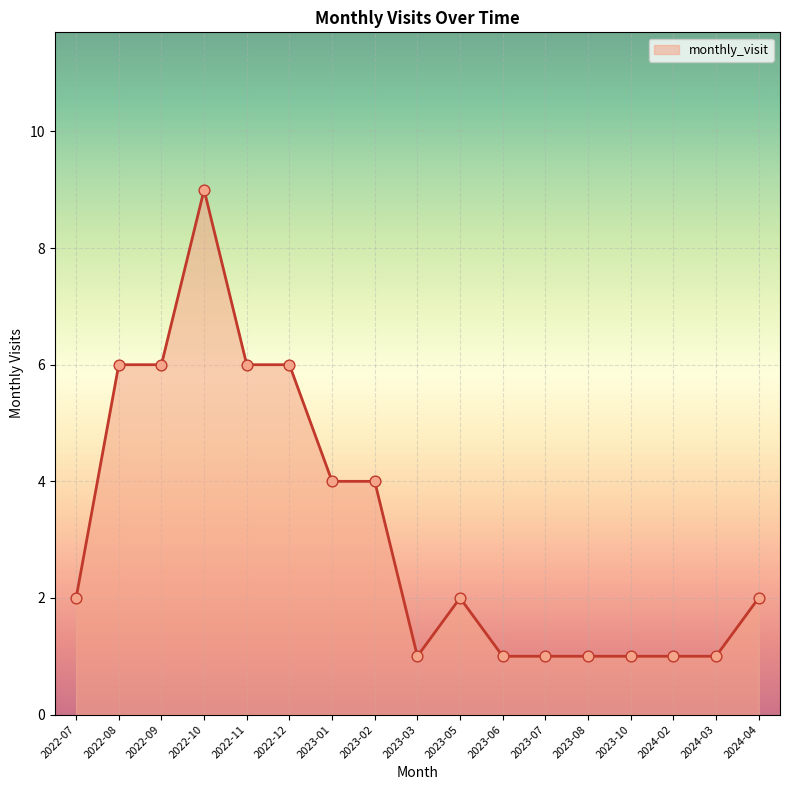

What is the ratio of the value at 2023-02 to the value at 2022-09?

0.7